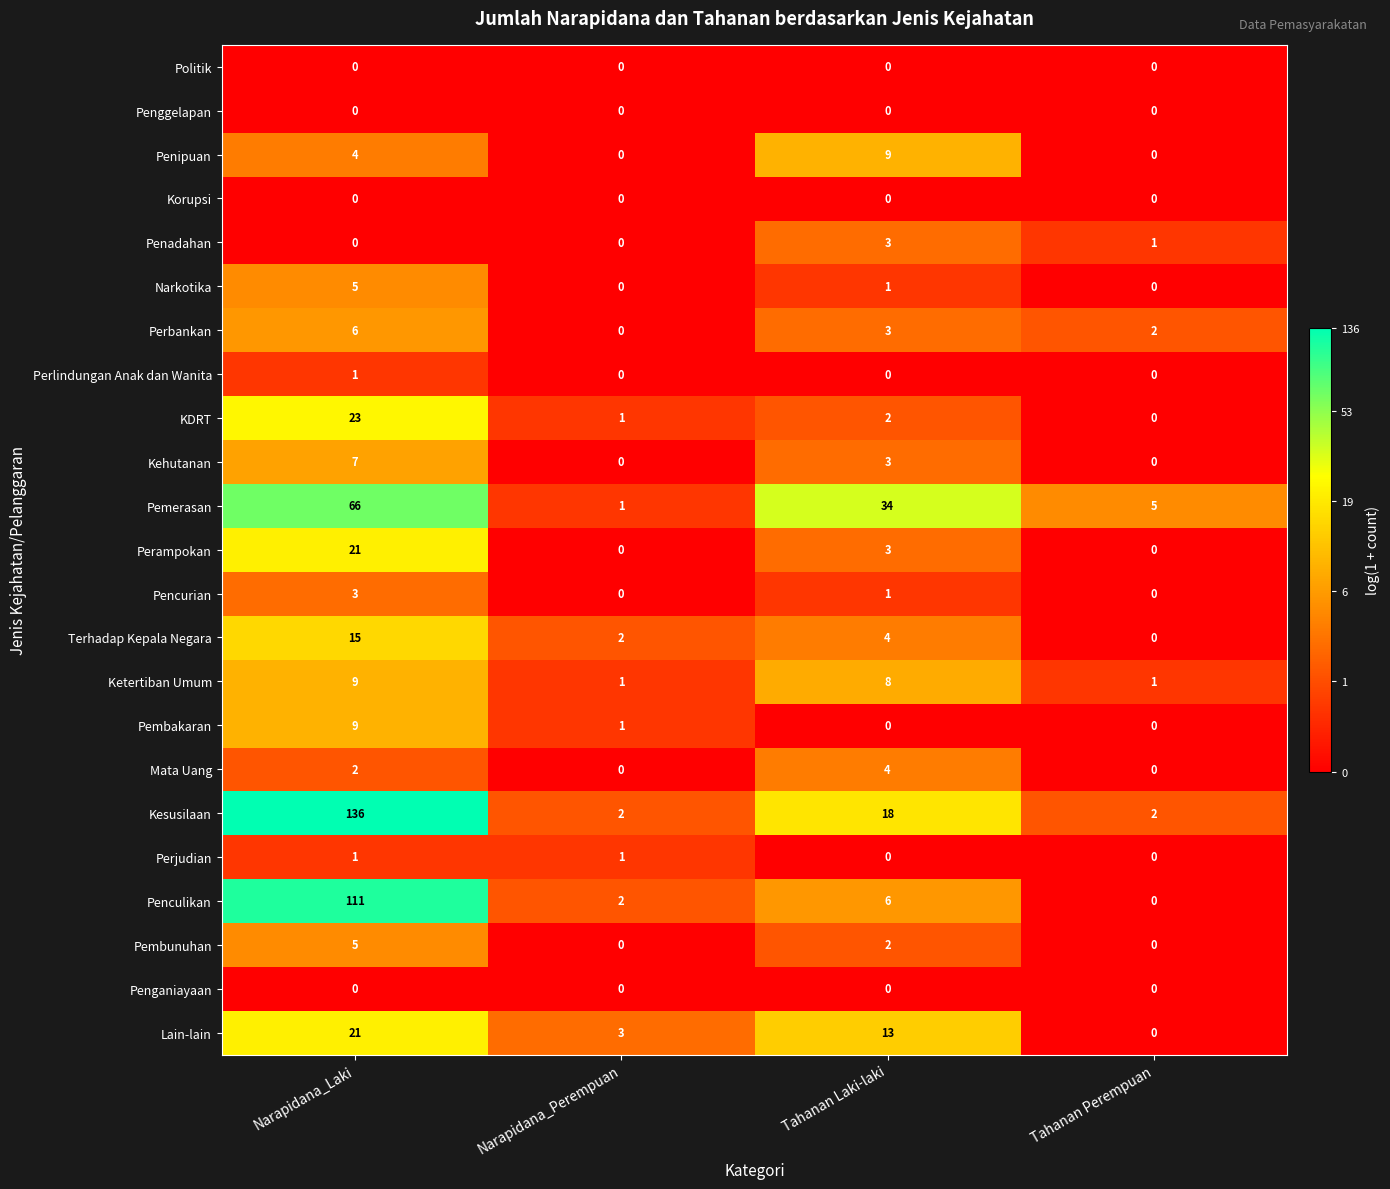

At which label is Penadahan closest to 1?

Tahanan Perempuan